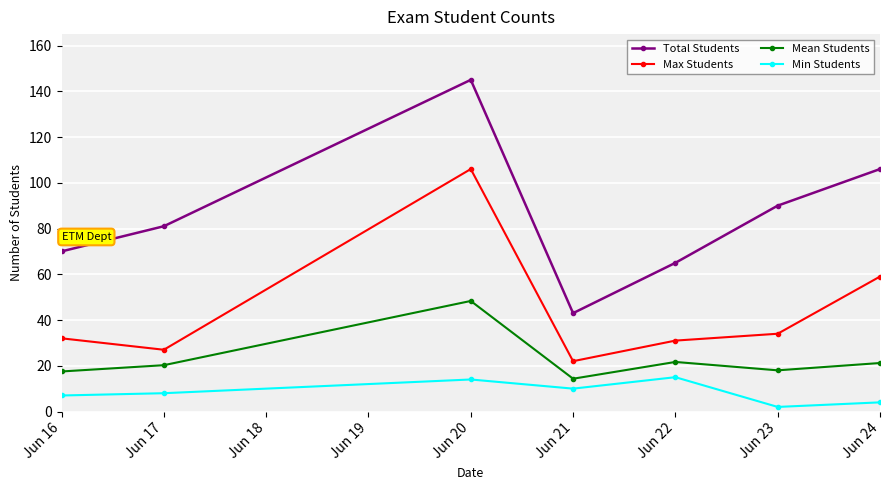

In Total Students, how many points are higher than both neighbors (excluding endpoints)?

1